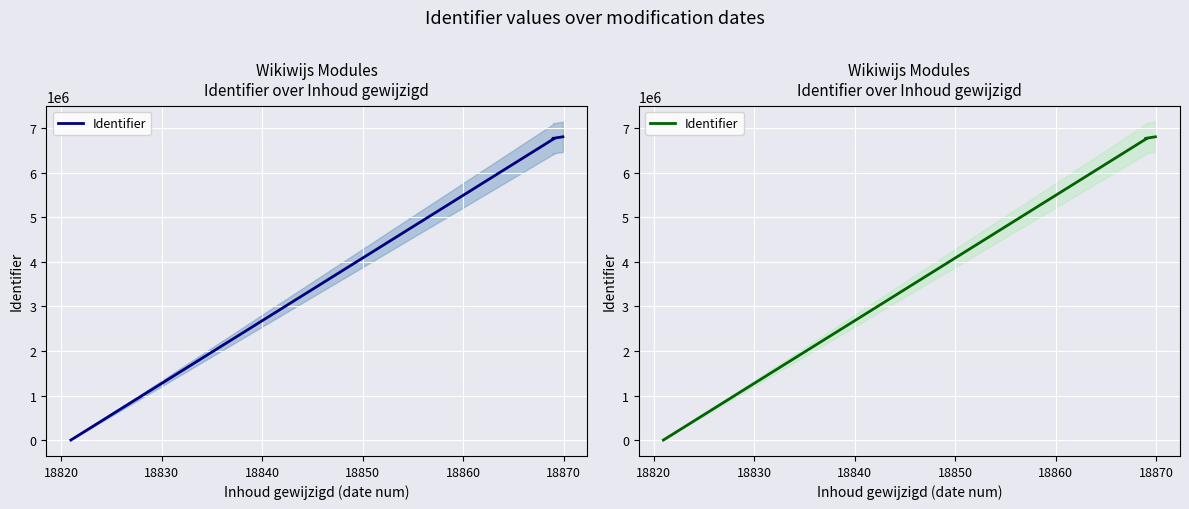

What is the sum of all values?

33904509